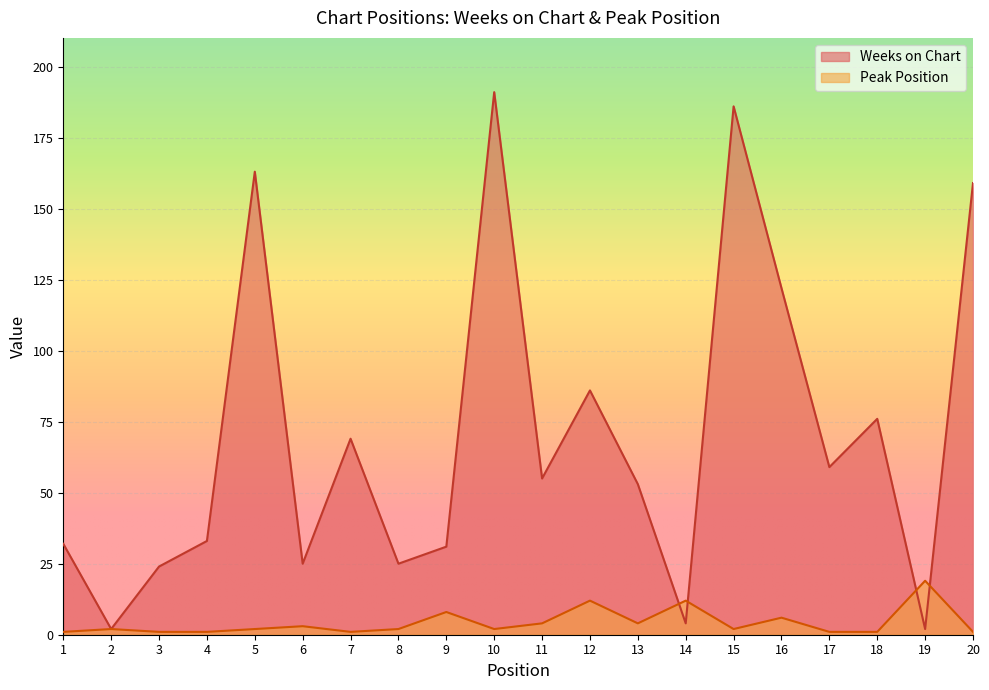

Is it true that Peak Position equals 2 at 2?

True